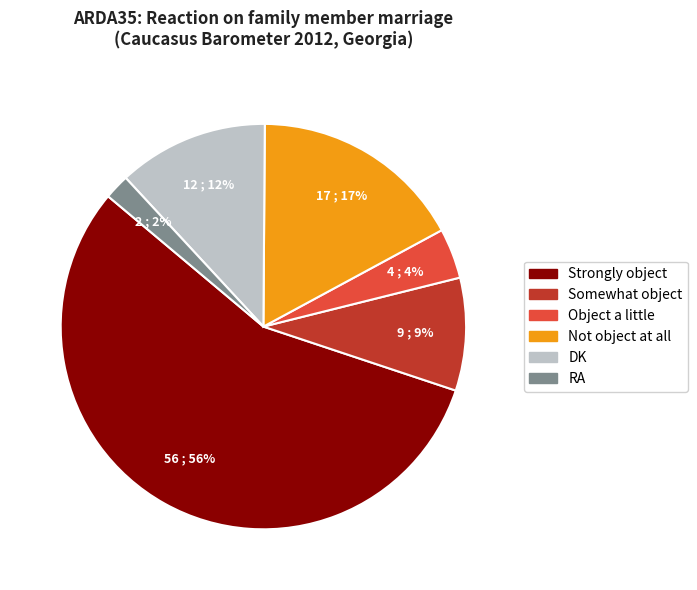

To the nearest percent, what portion does Object a little represent?

4%